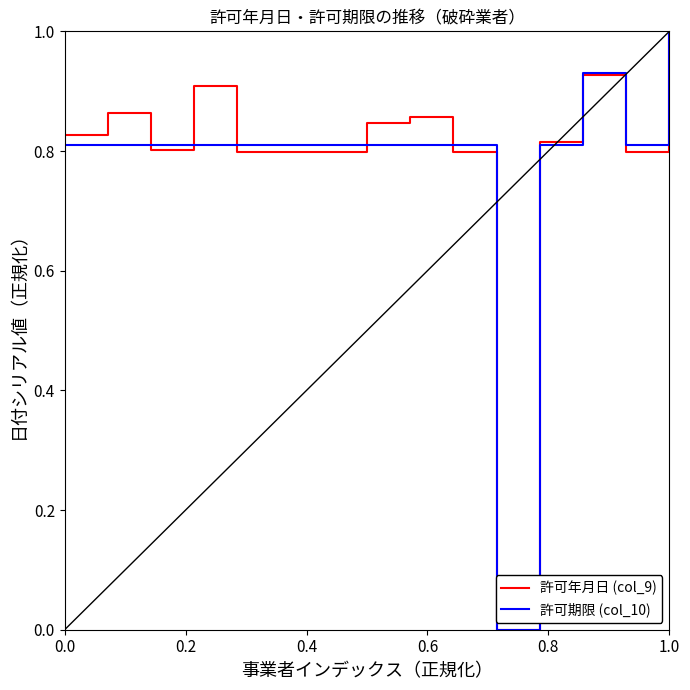

What is the greatest value displayed?

1.0